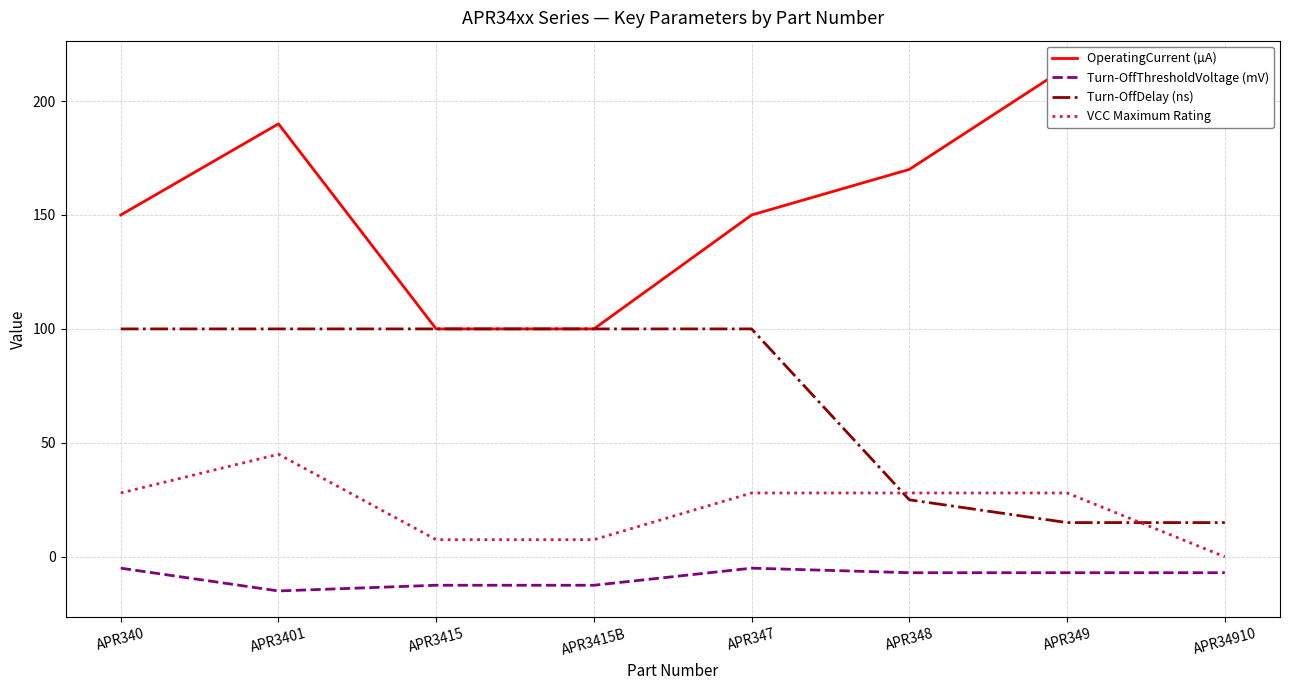

True or false: Turn-OffThresholdVoltage (mV) and Turn-OffDelay (ns) cross at least once.

False